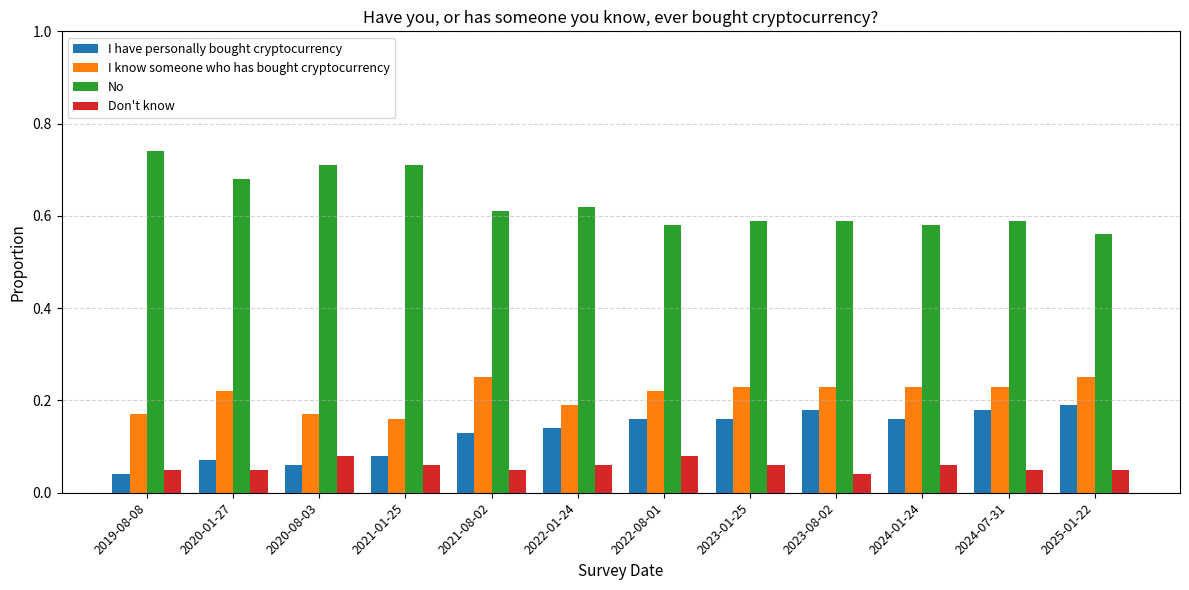

What is the label of the 3rd bar from the right?

2024-01-24